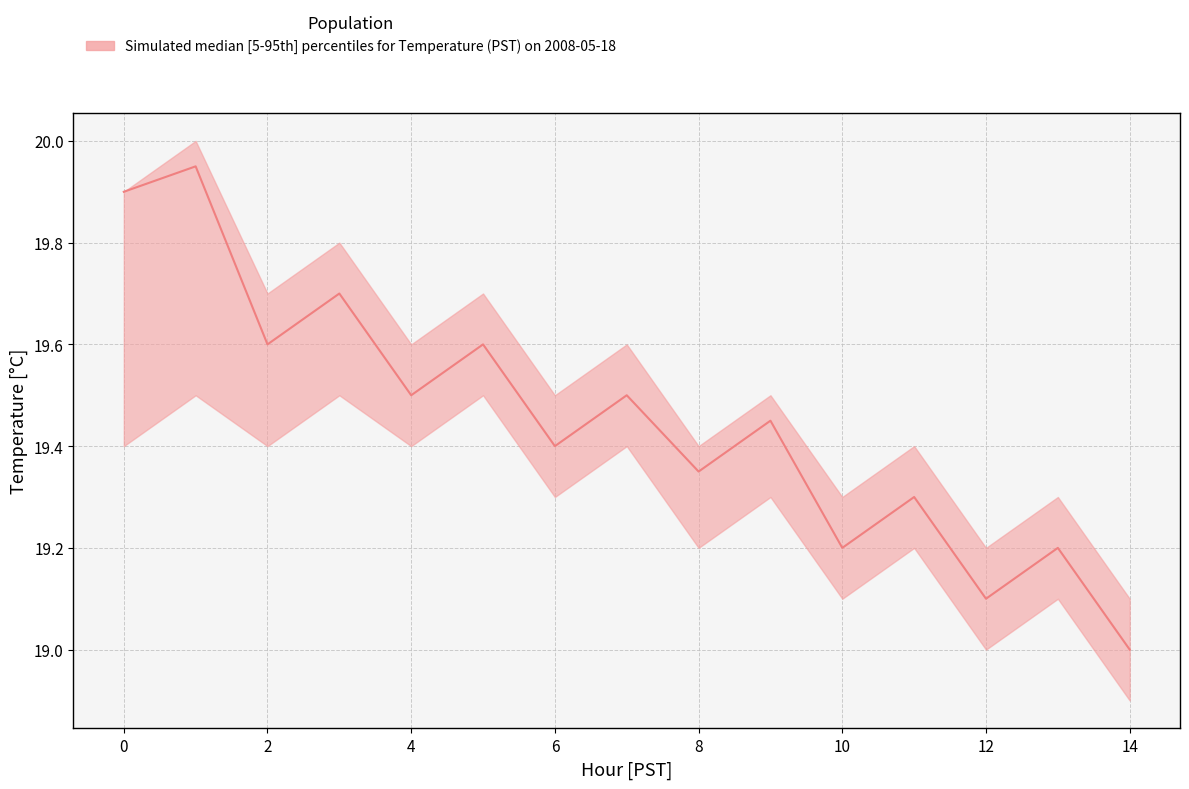

What is the value of the upper point at the 13th from the left?

19.2